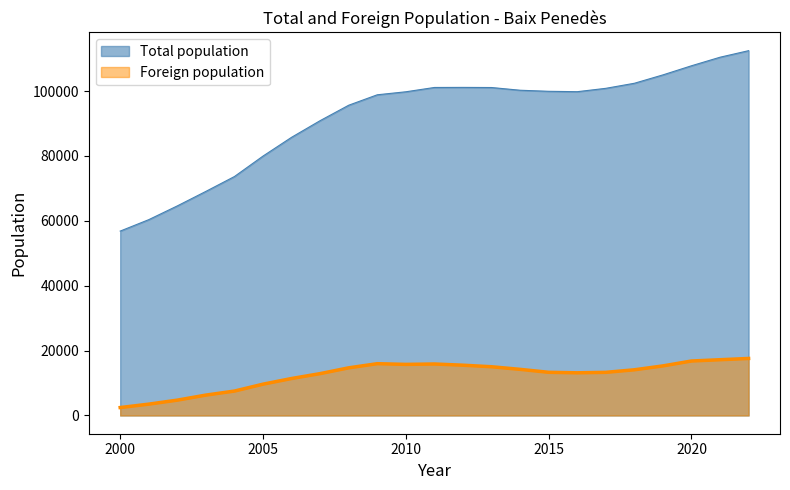

True or false: Foreign population and Total population cross at least once.

False